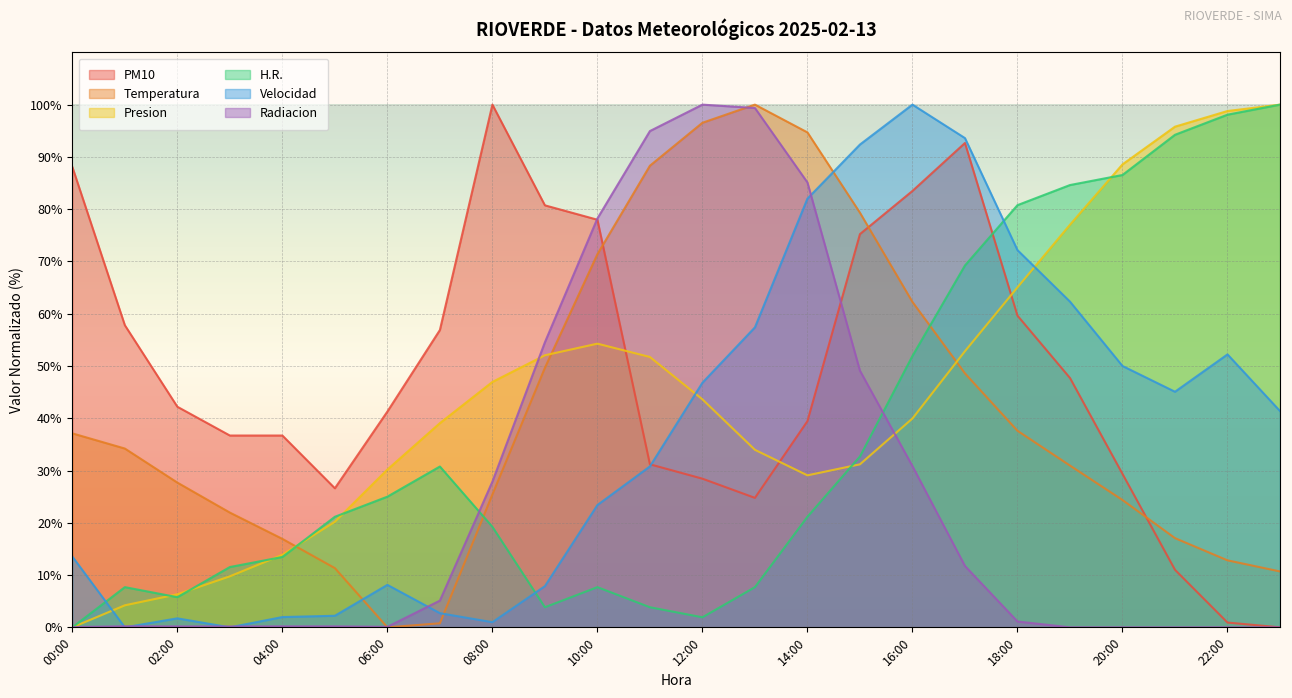

At which category does the chart reach its peak across all series?

08:00